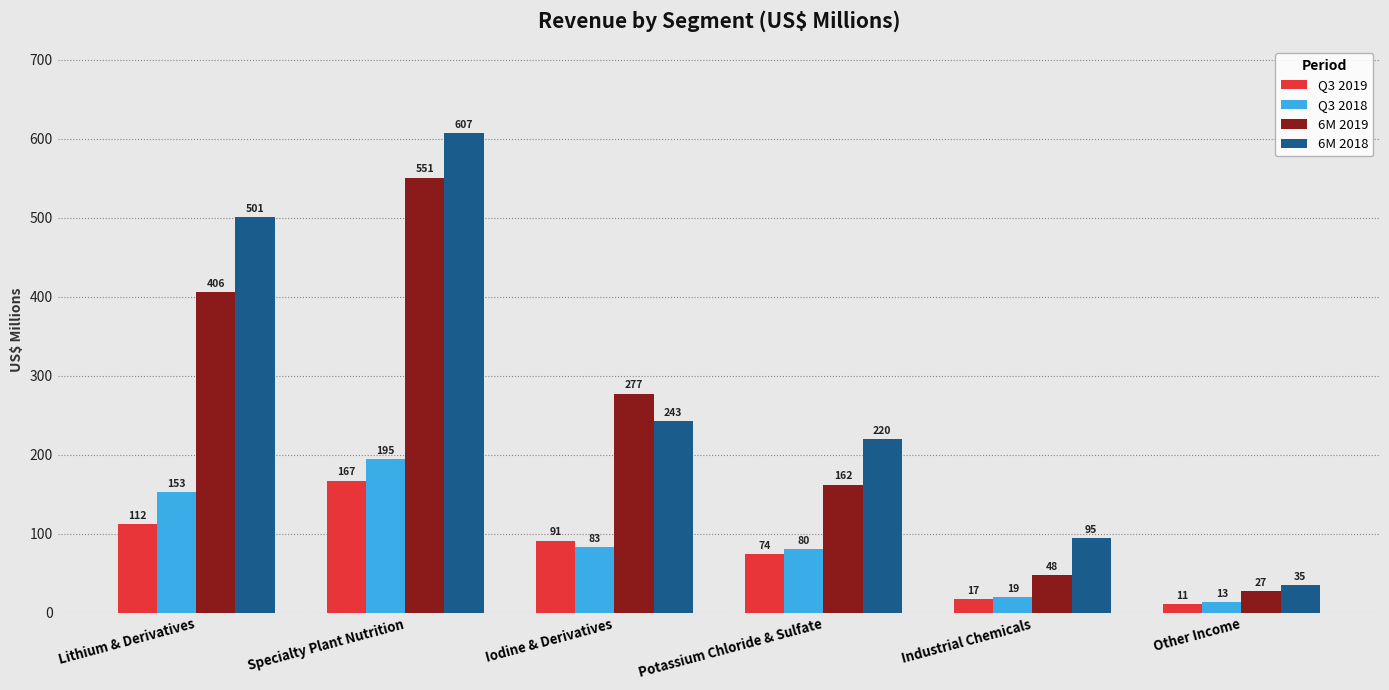

What is the difference between the 6M 2018 values at Potassium Chloride & Sulfate and Iodine & Derivatives?

23.3